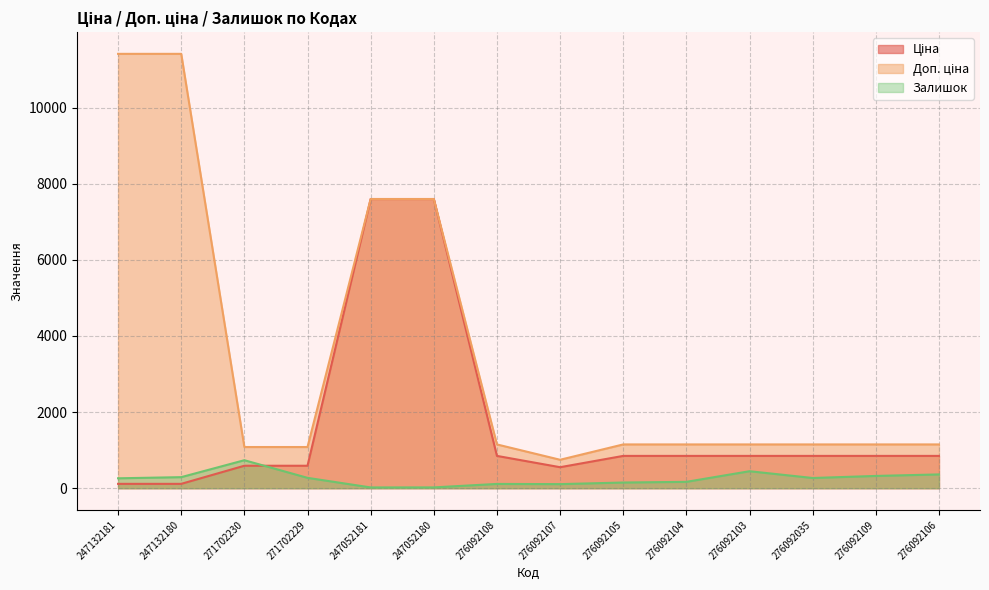

At 247132180, list the series in order from smallest to largest.

Ціна, Залишок, Доп. ціна